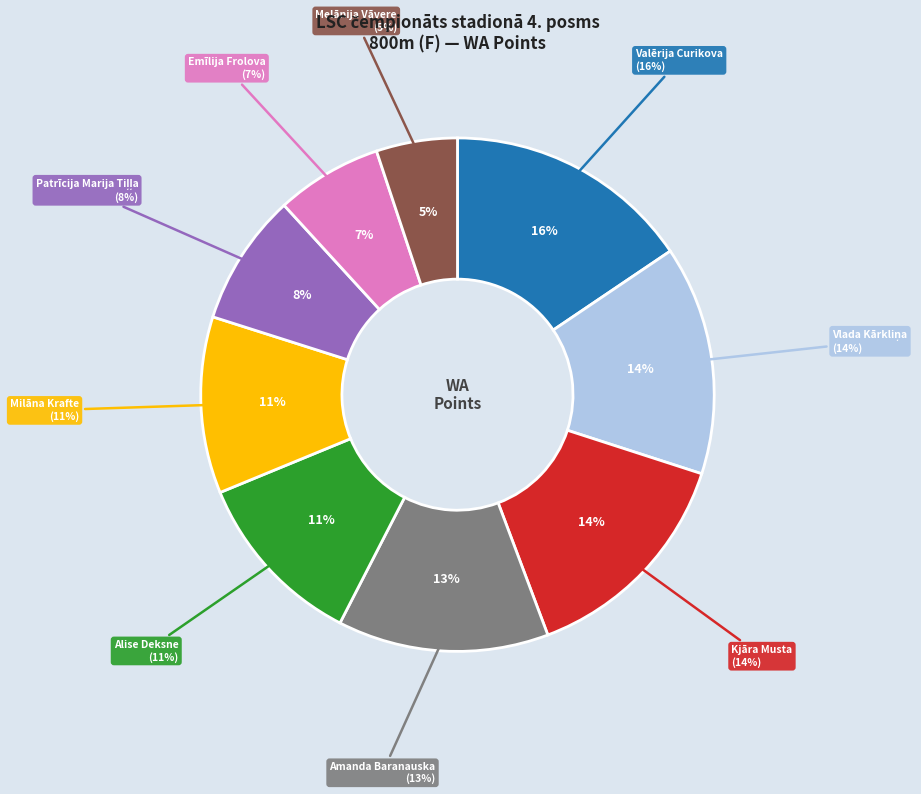

What is the largest slice in the pie chart?

Valērija Curikova